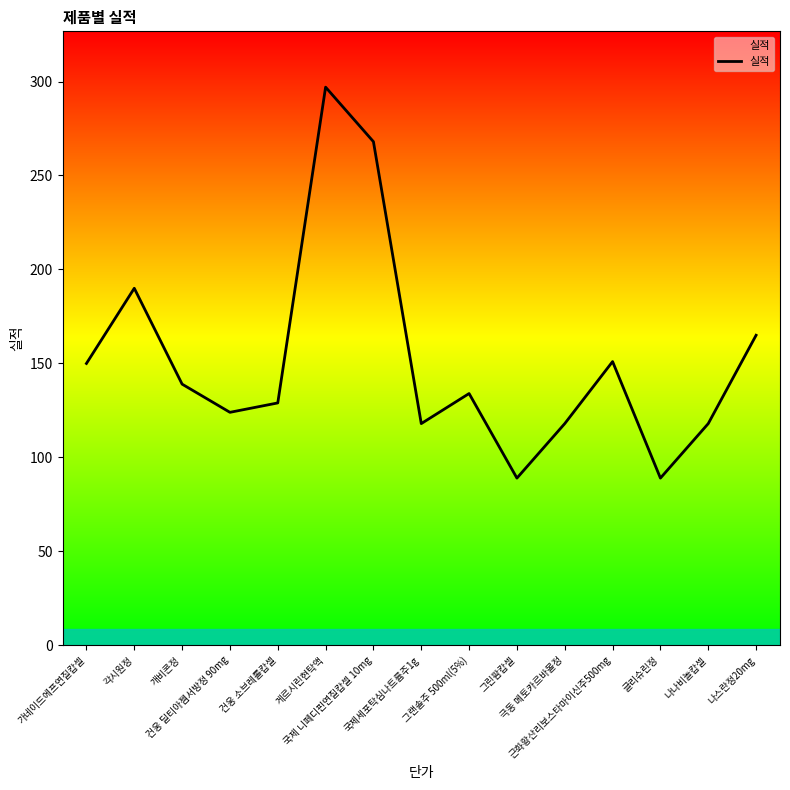

What is the change in value from 근화황산리보스타마이신주500mg to 나나비놀캅셀?

-33